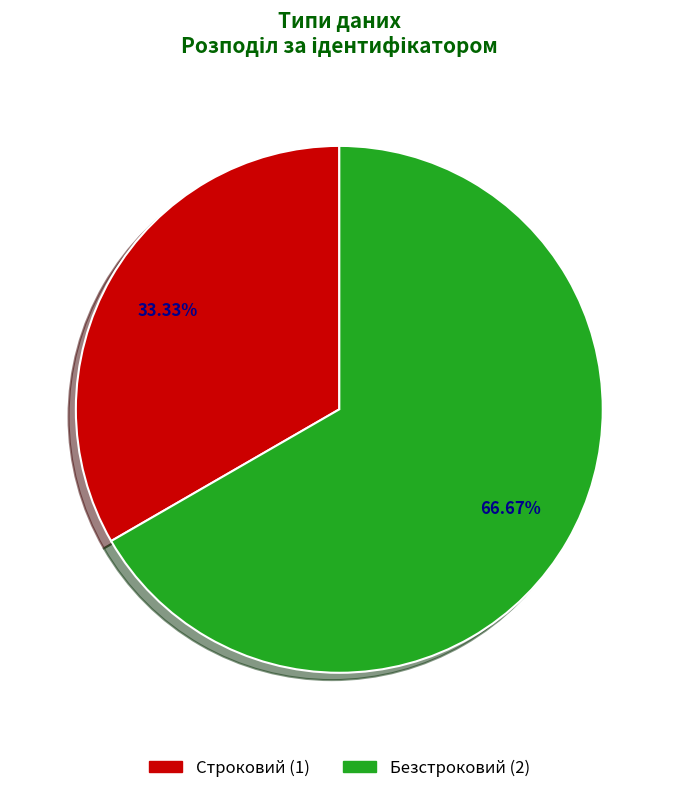

To the nearest percent, what is the combined percentage of Безстроковий and Строковий?

100%